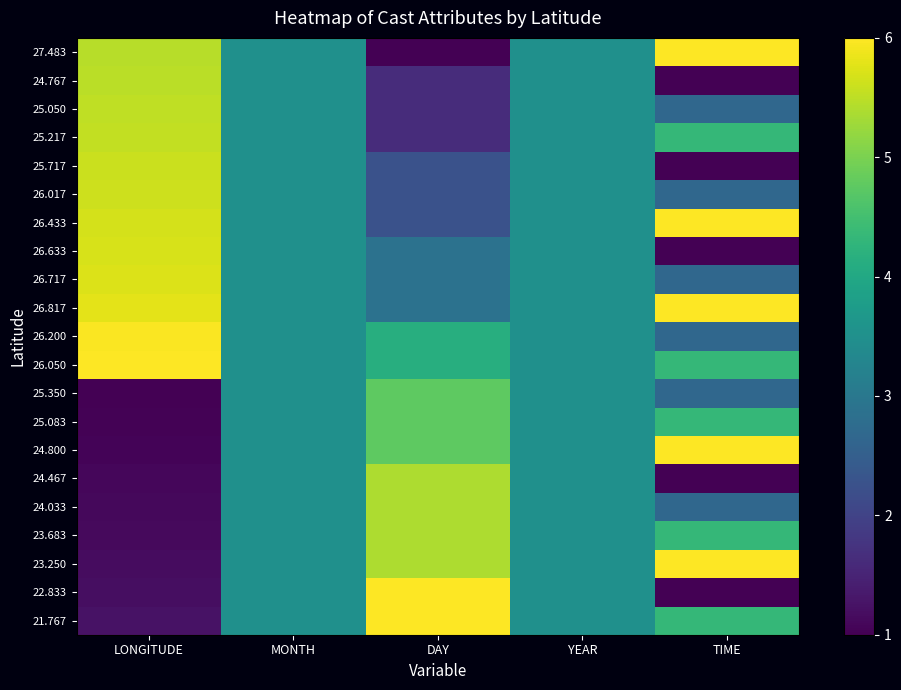

Which category has the lowest value across all series?

DAY